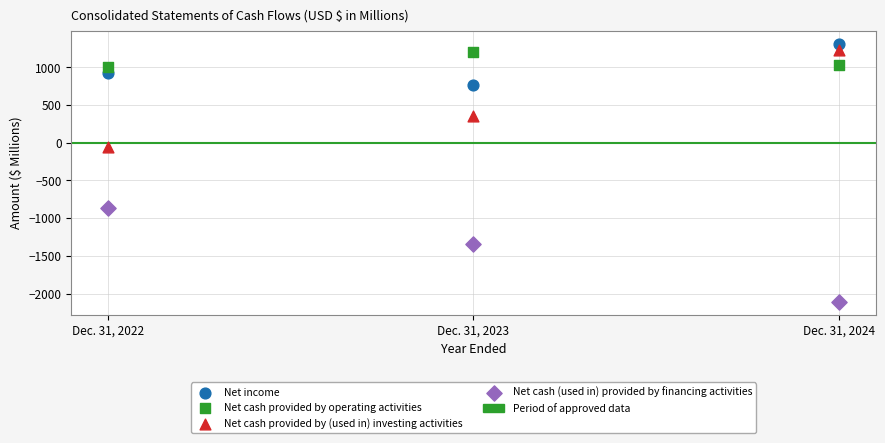

Which series reaches the maximum Y coordinate?

Net income